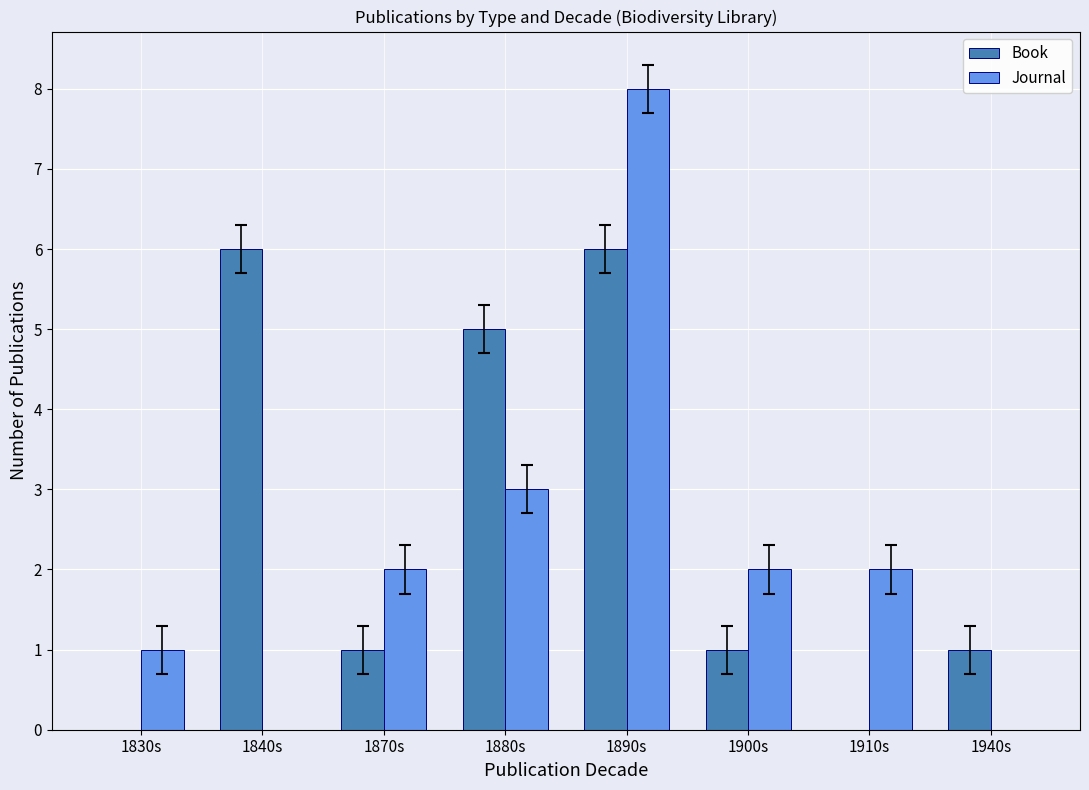

What is the average value of the Journal series?

2